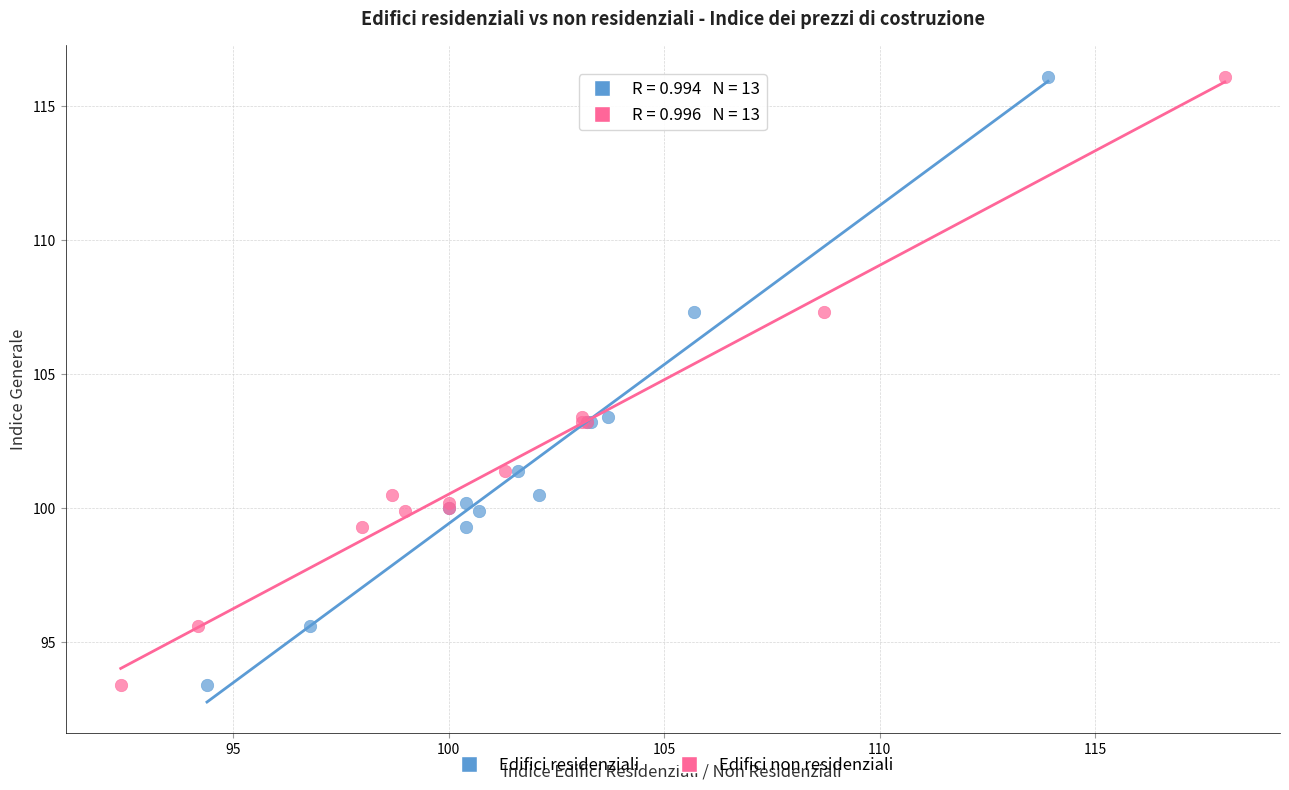

What are all the series names shown in the legend?

Edifici residenziali, Edifici non residenziali